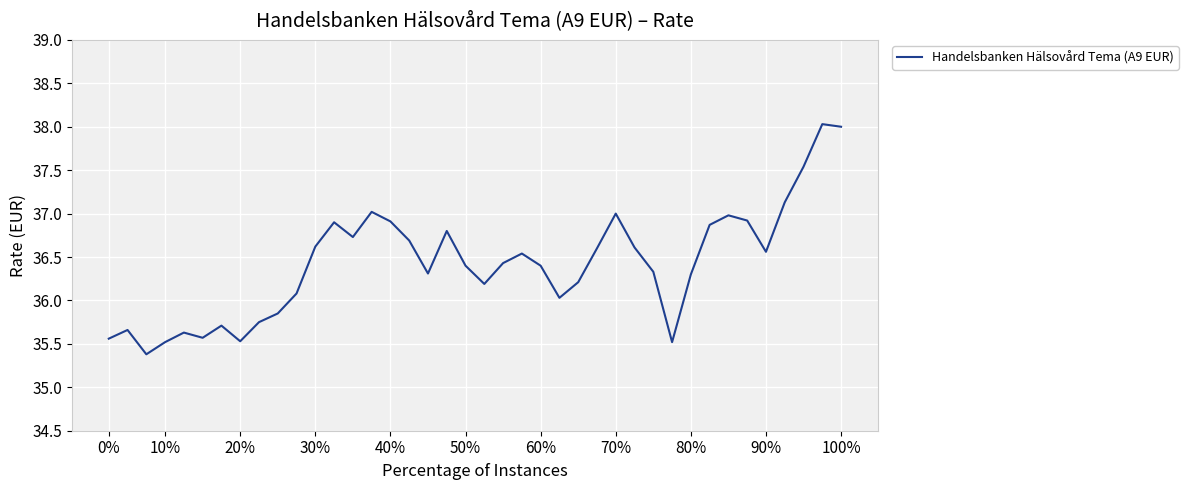

What is the minimum value shown in the chart?

35.4